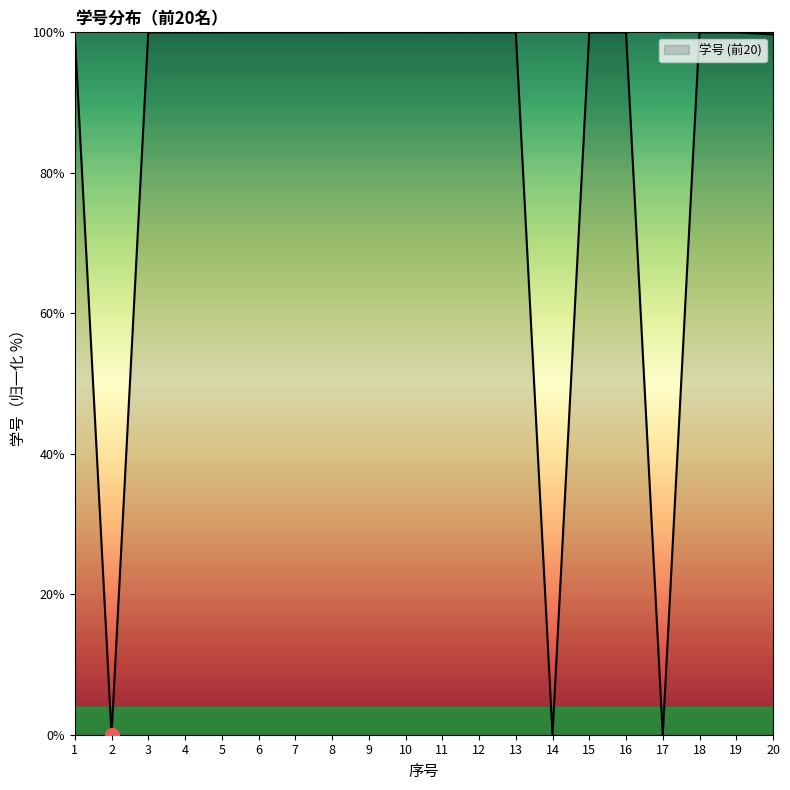

What is the sum of all values?

1699.3